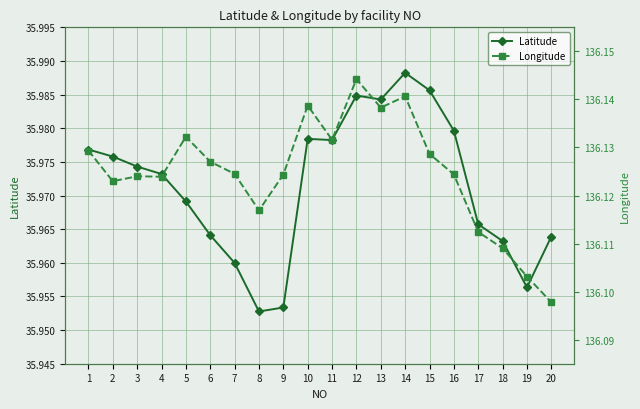

At which category is the sum across all series the highest?

12